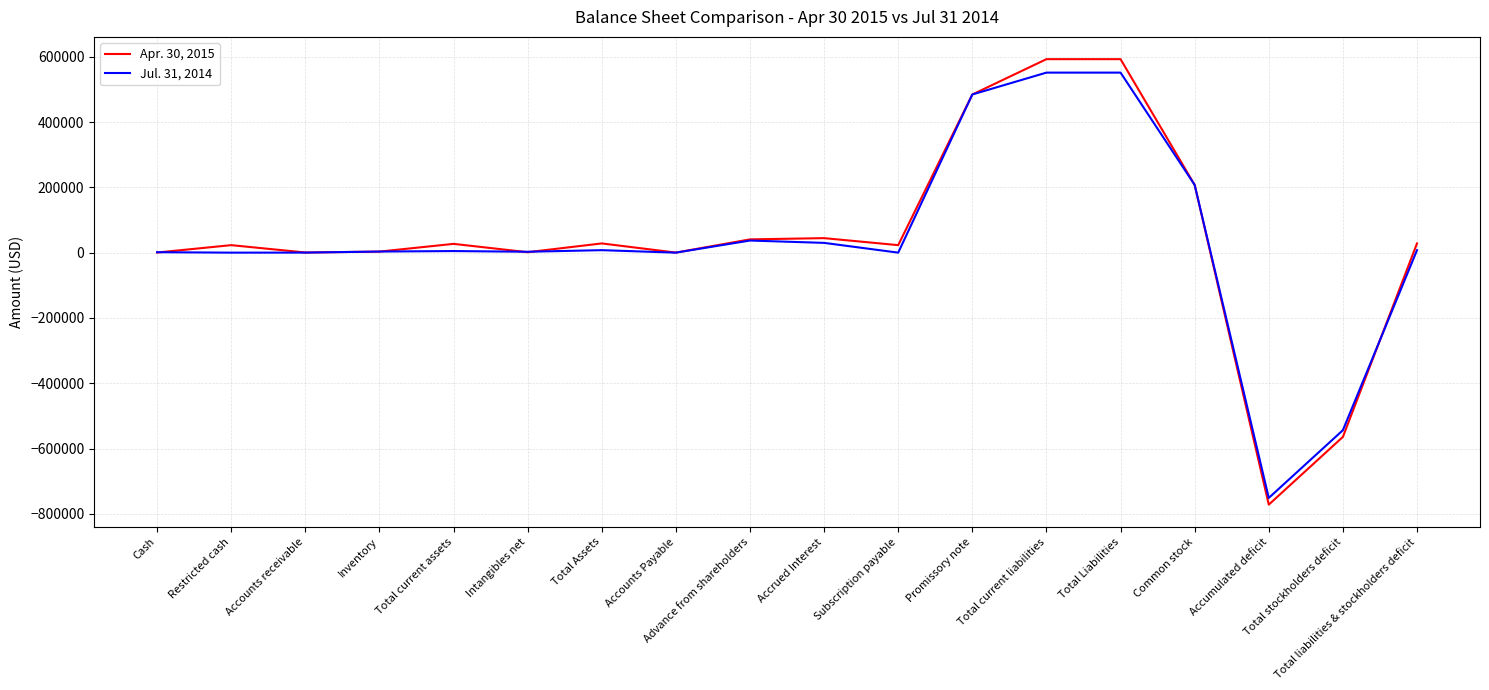

How many categories are shown in the chart?

18